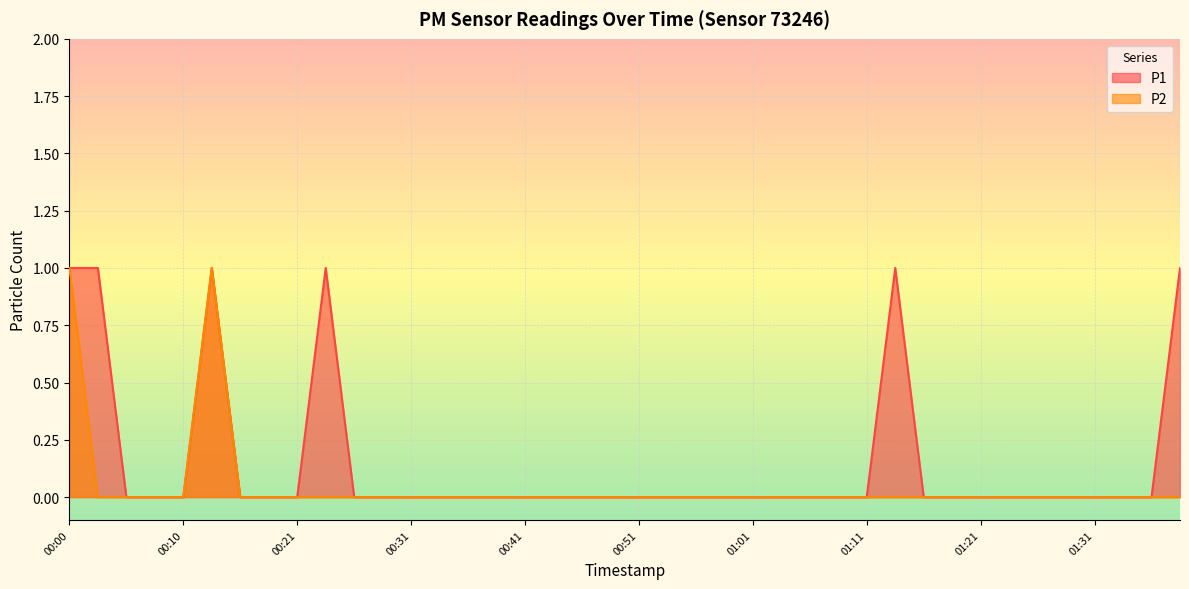

Which label corresponds to the smallest value in the chart?

00:05